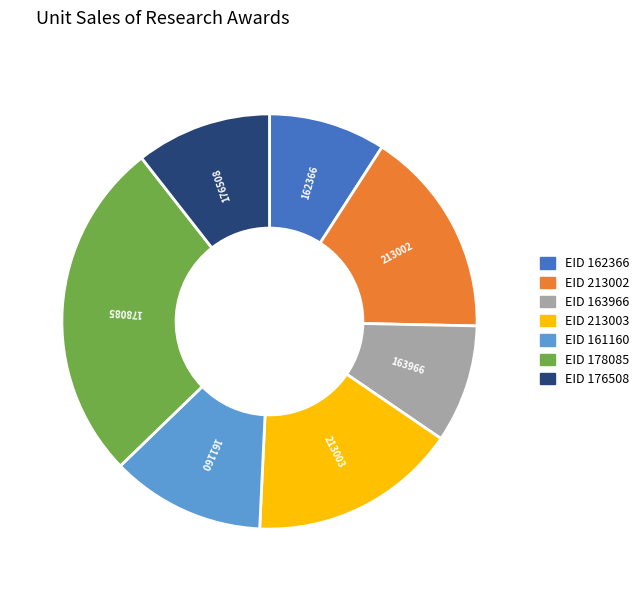

Is there a majority slice in this chart?

No